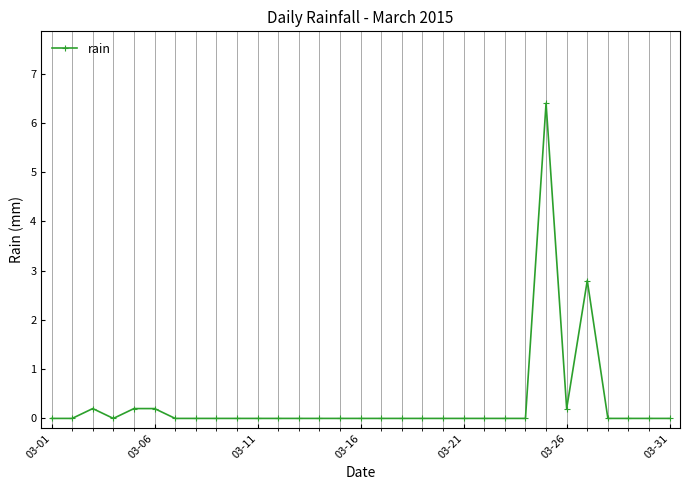

What is the greatest value displayed?

6.4